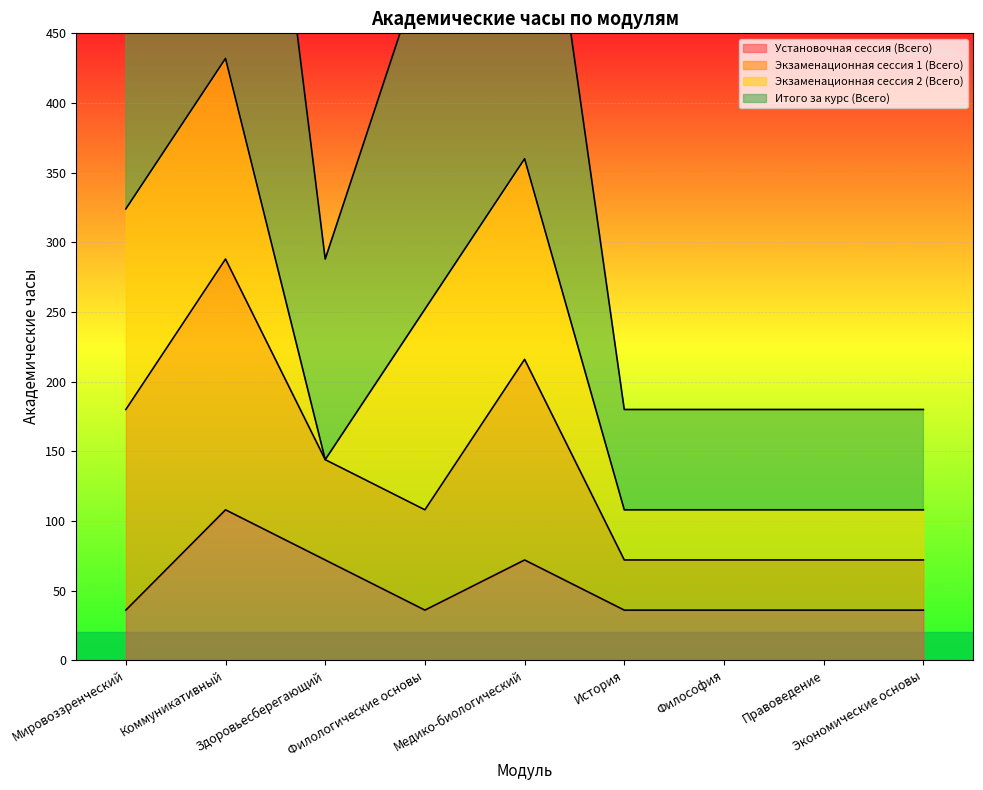

True or false: Установочная сессия (Всего) has a value of 48 at Здоровьесберегающий.

False